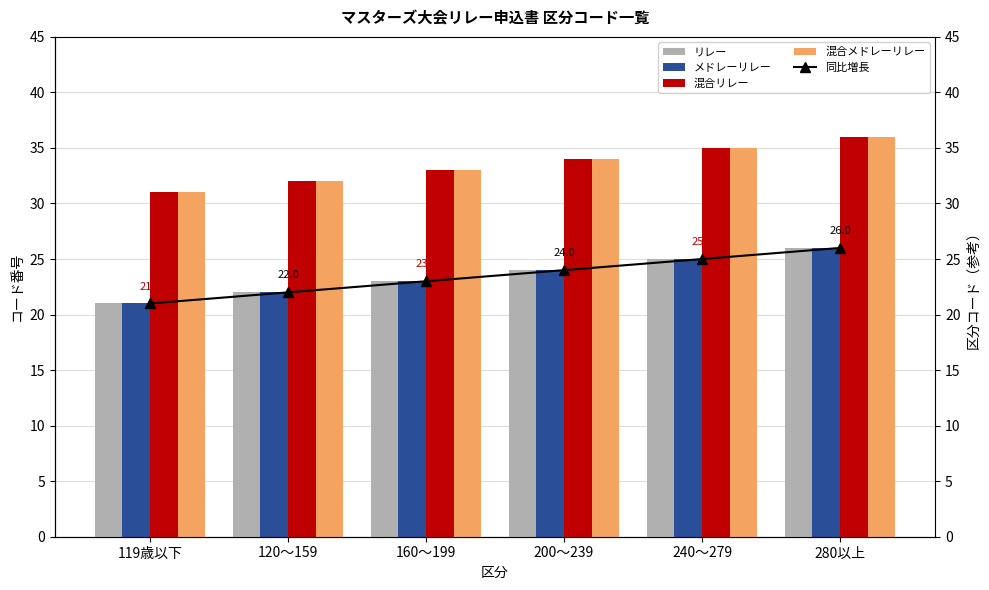

What is the difference between the second highest and second lowest values in the メドレーリレー series?

3